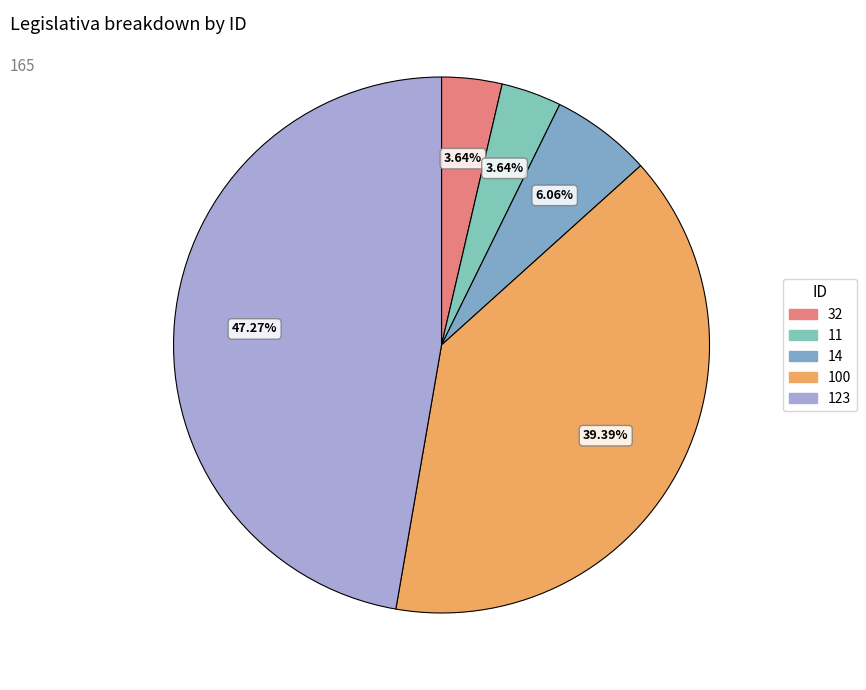

Count the number of slices in the pie.

5